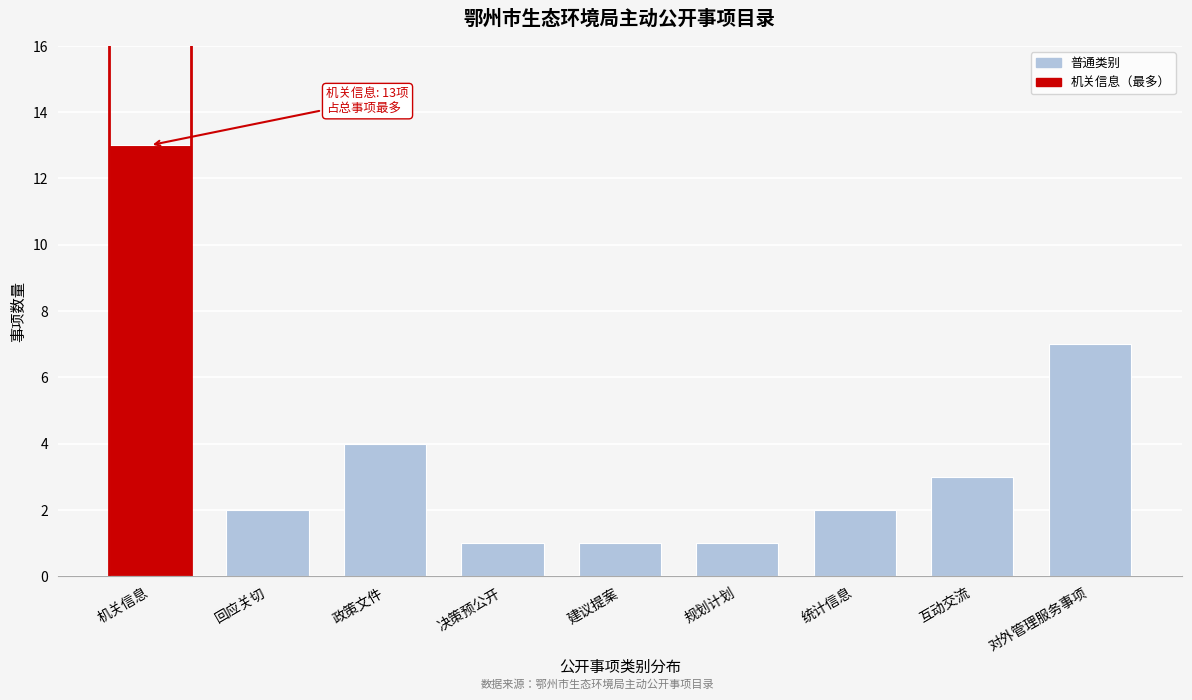

Reading left to right, list all the values displayed in this chart.

13	2	4	1	1	1	2	3	7